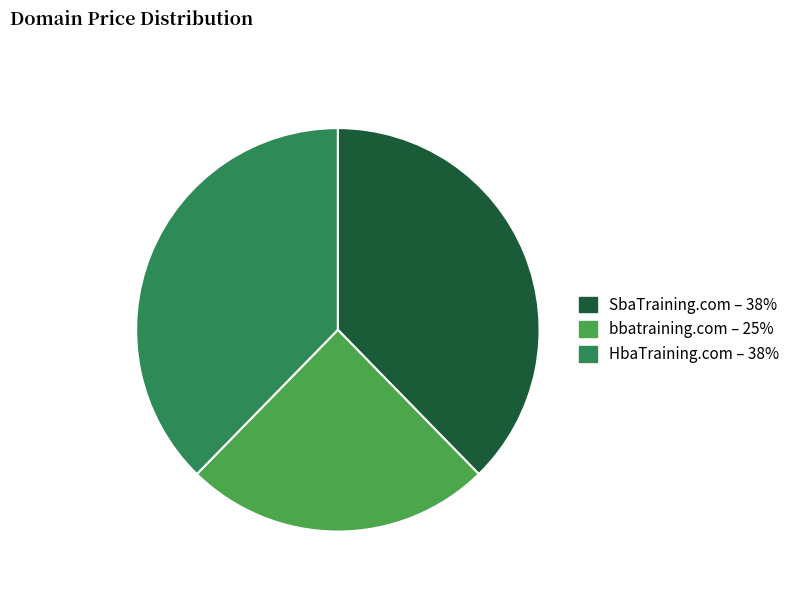

Count the number of slices in the pie.

3